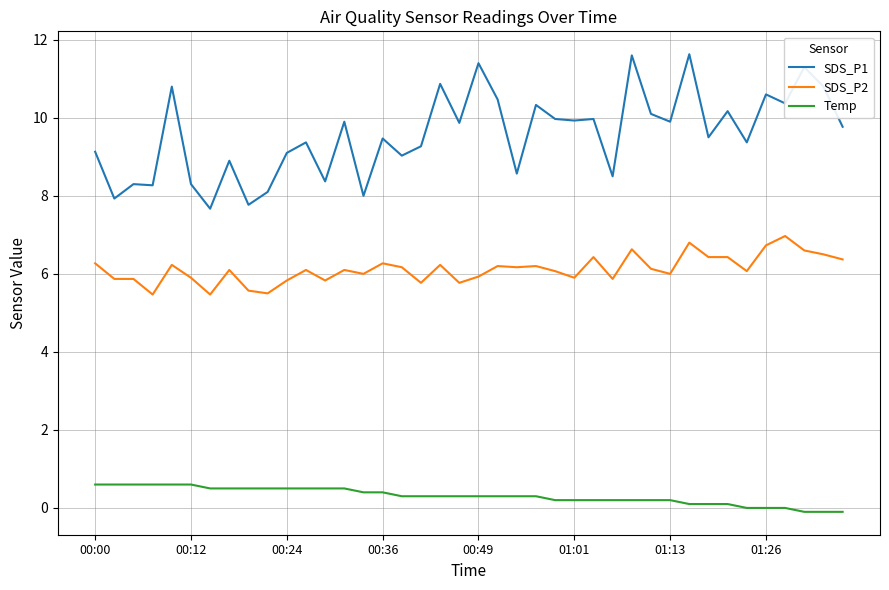

What are all the series names shown in the legend?

SDS_P1, SDS_P2, Temp